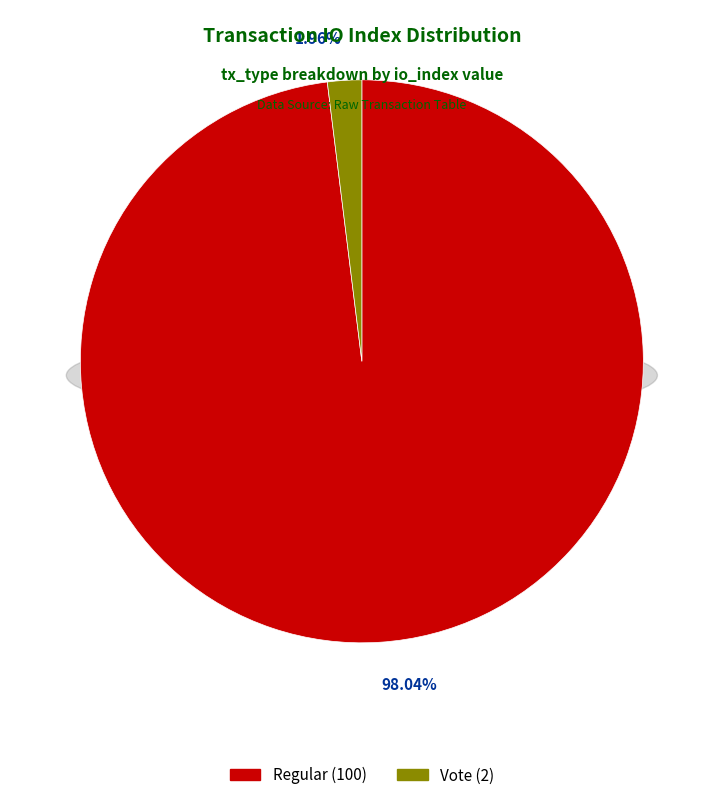

How many slices are in this pie chart?

2